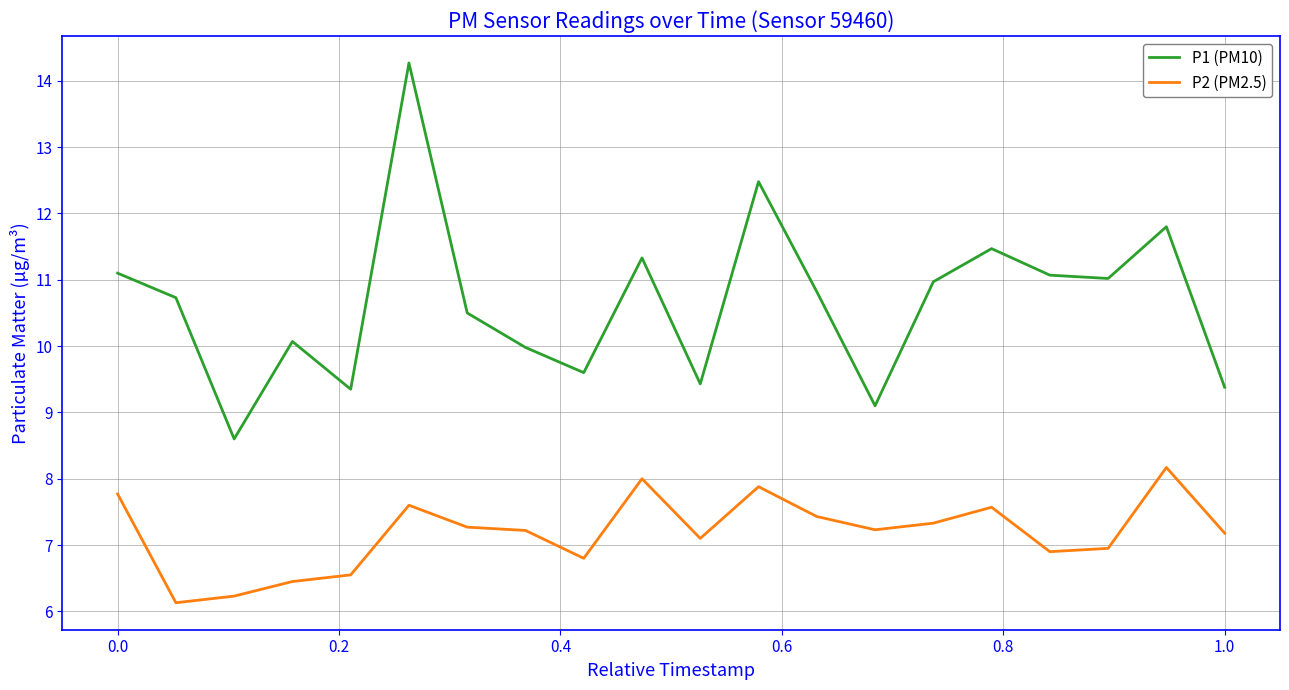

Which series has the largest total across all categories?

P1 (PM10)